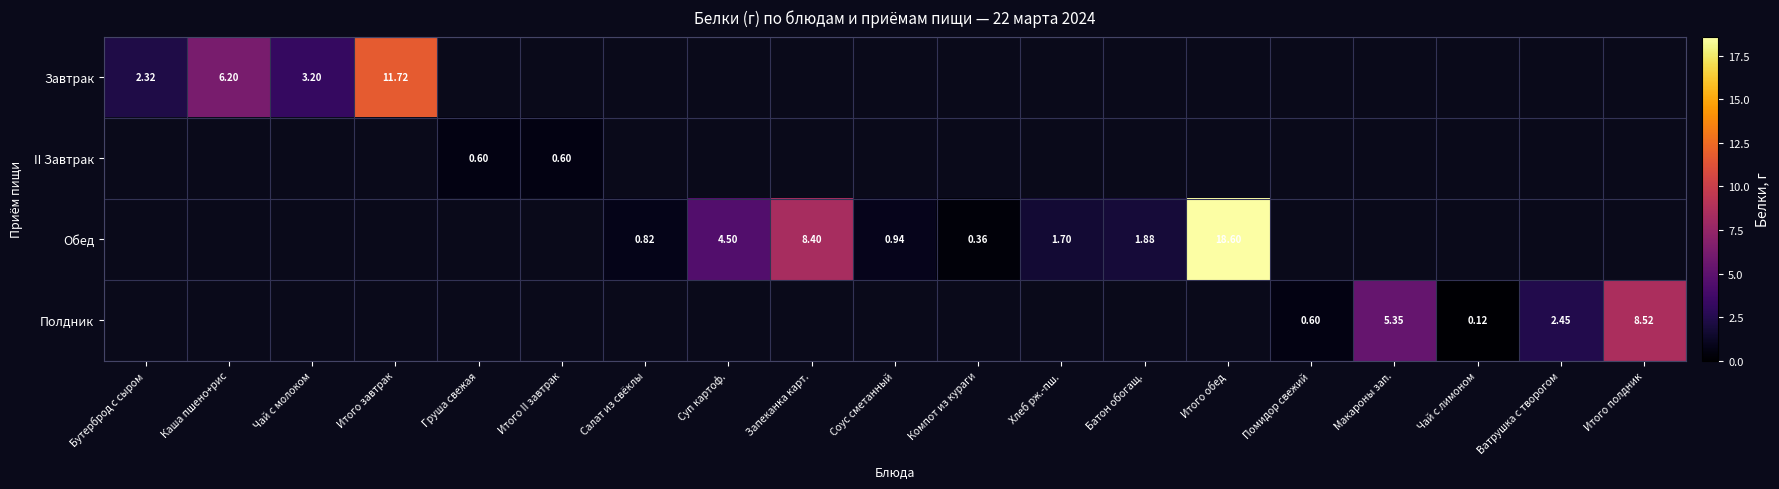

What is the sum of the II Завтрак values at Бутерброд с сыром and Груша свежая?

0.6